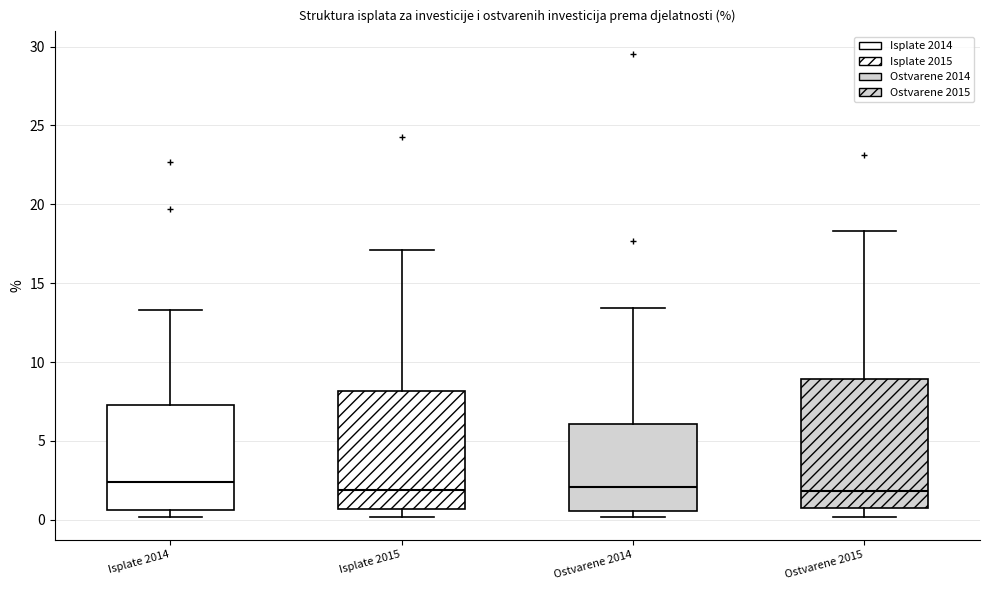

Where does the median line of the box for Ostvarene 2014 sit on the y-axis? The values are not printed on the chart, so give them approximately, as read against the axis.

2.0